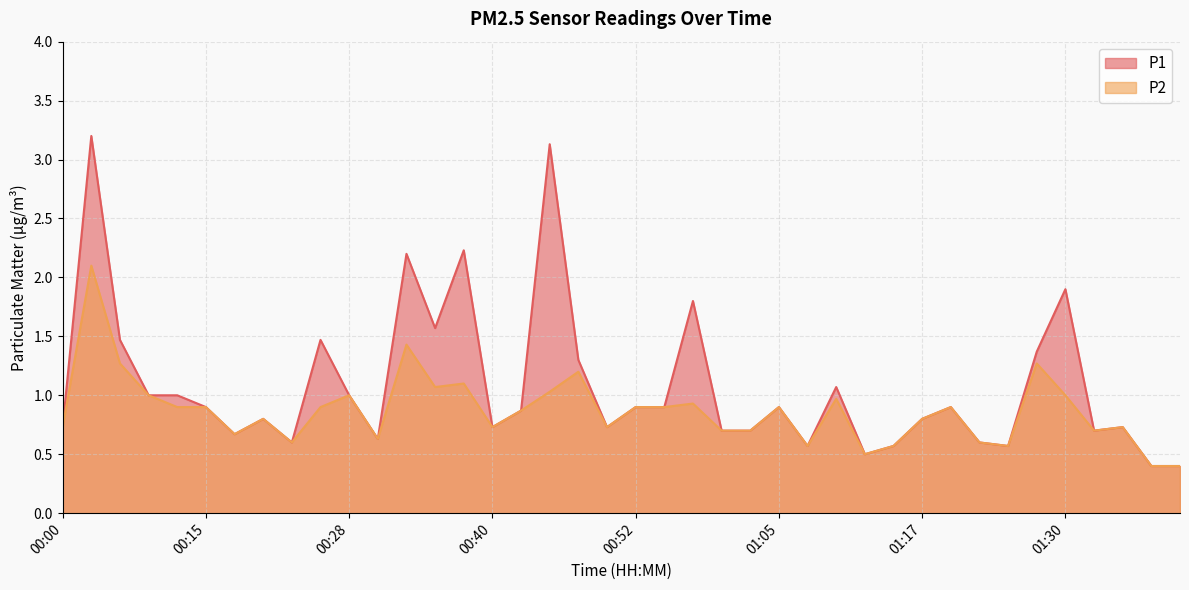

At which category does P2 reach its first local valley?

00:18